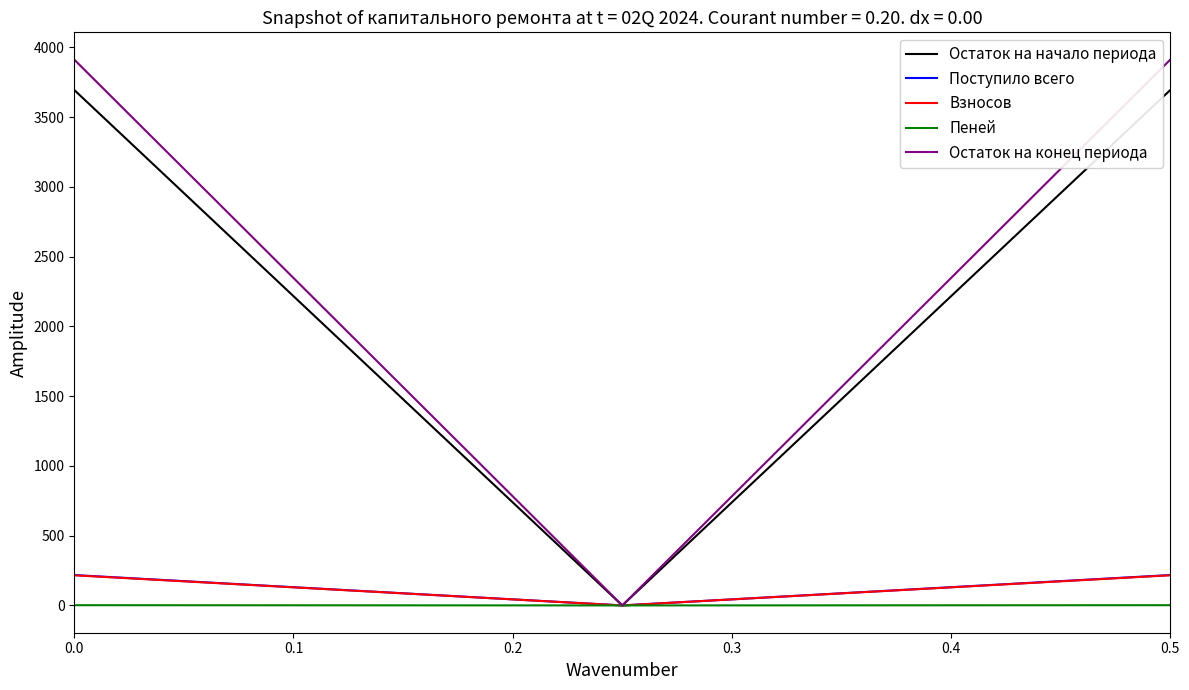

What is the difference between the second highest and minimum values in the Остаток на начало периода series?

3695.1